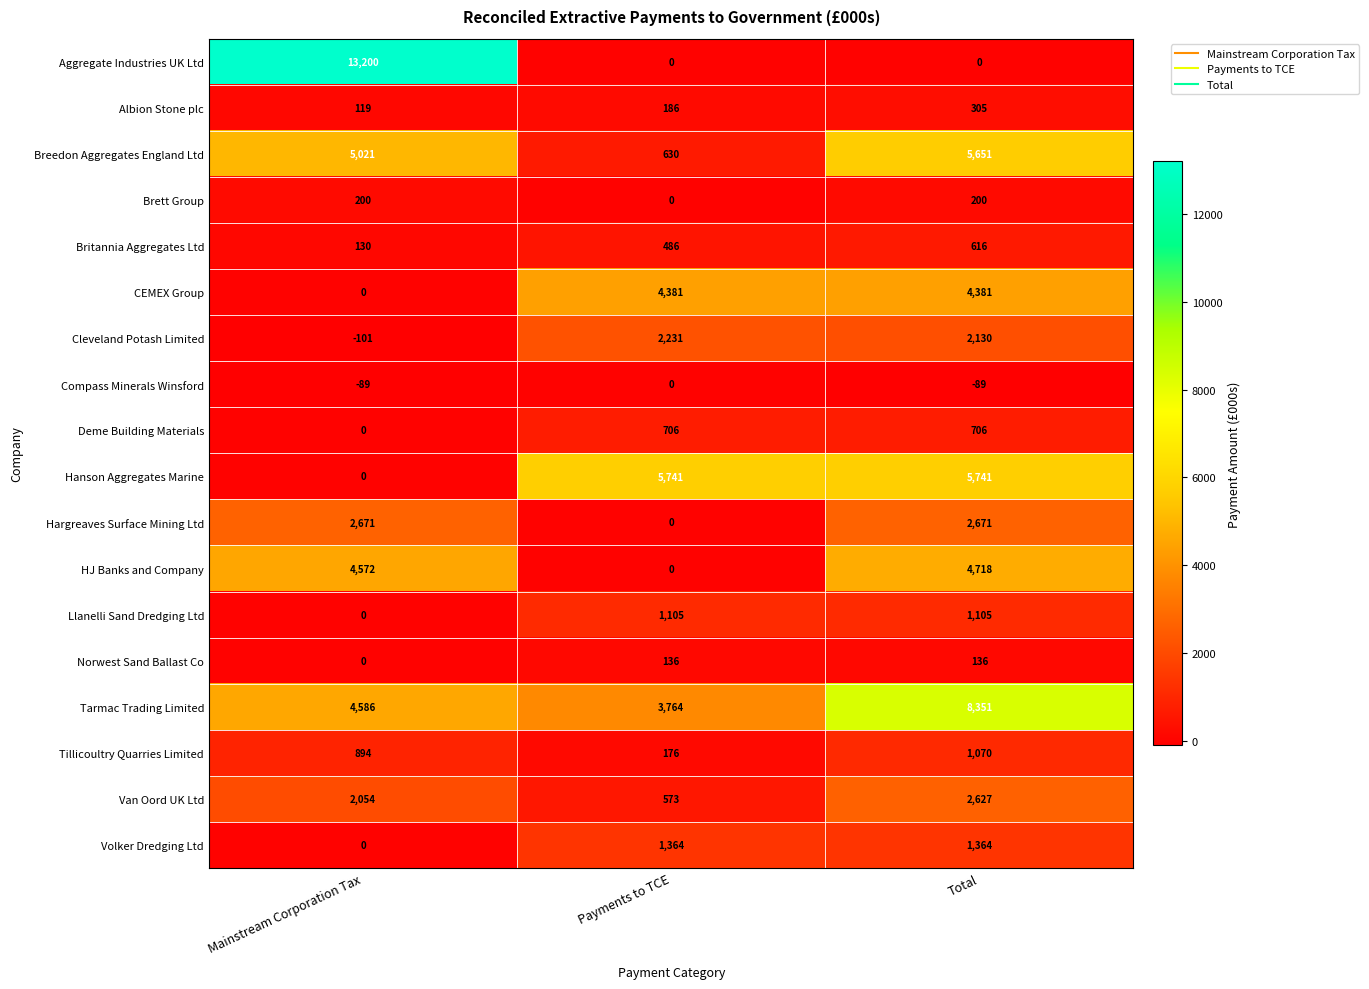

Is it true that Tarmac Trading Limited equals 4586 at Mainstream Corporation Tax?

True